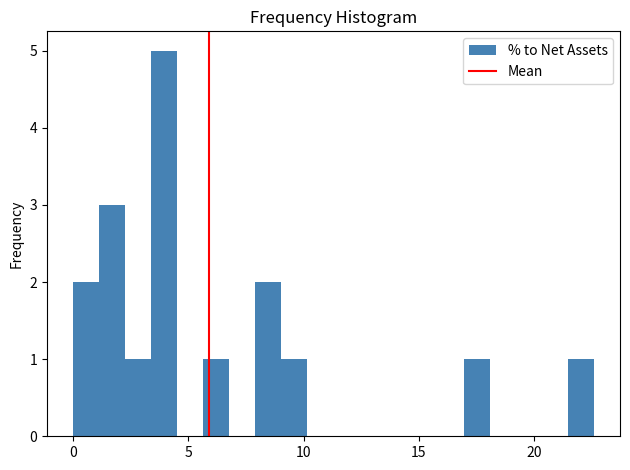

Around what value on the x-axis is the tallest bar? Give the approximate position of its centre, as read against the axis.

4.0